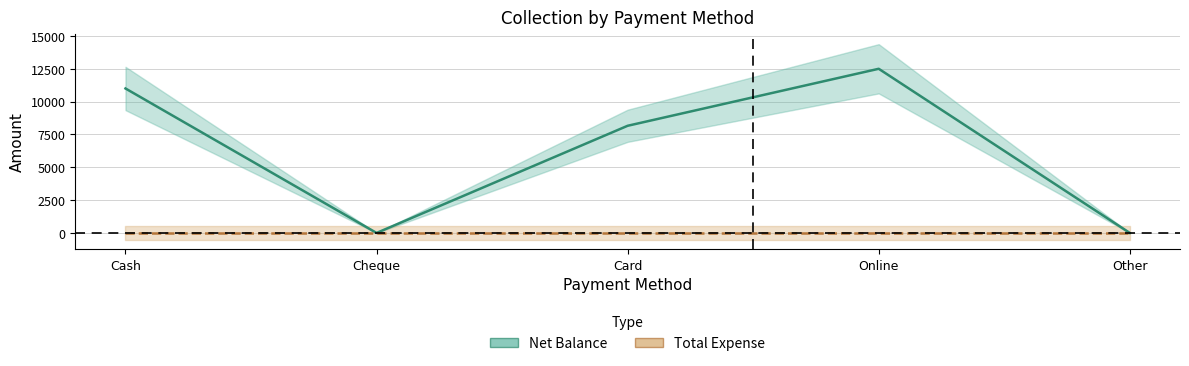

How many categories are shown in the chart?

5